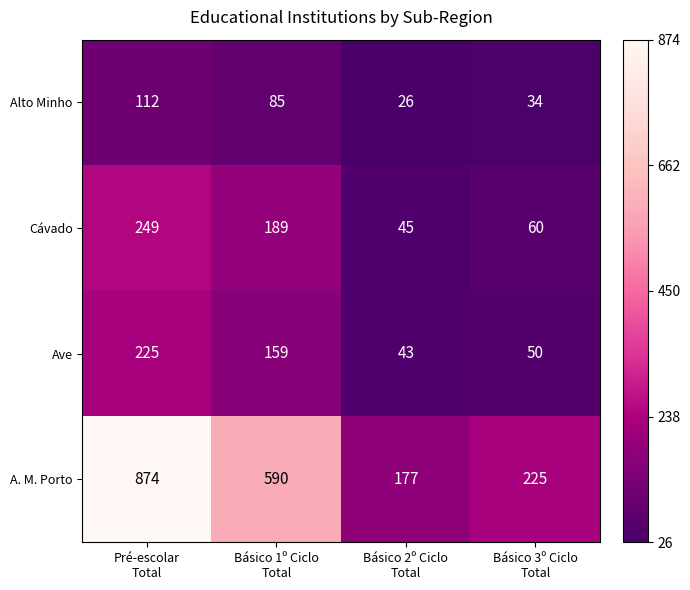

At which category is the sum across all series the highest?

Pré-escolar
Total